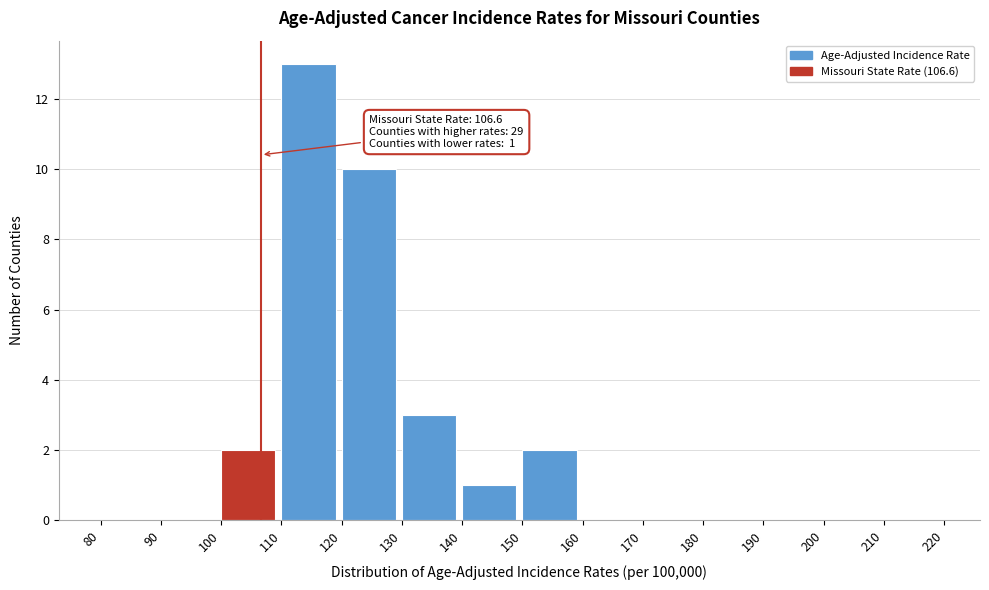

Which range on the x-axis has the tallest bar?

110 to 120